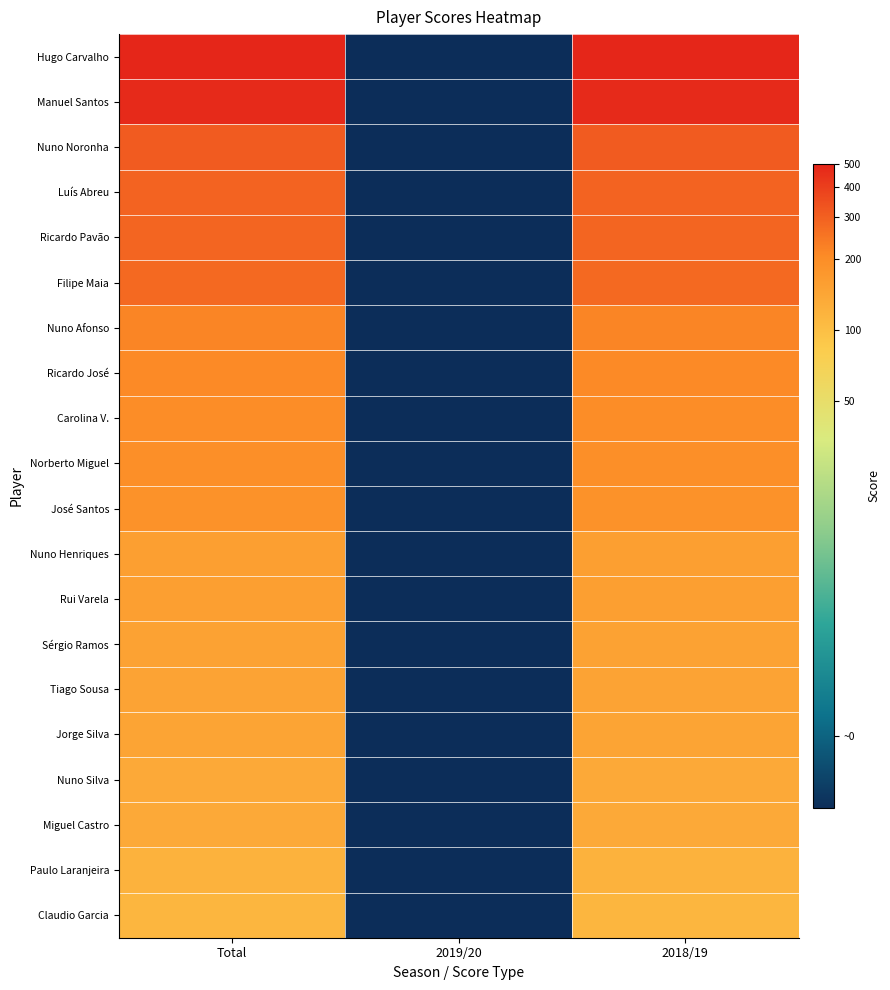

At 2019/20, list the series in order from largest to smallest.

Hugo Carvalho, Manuel Santos, Nuno Noronha, Luís Abreu, Ricardo Pavão, Filipe Maia, Nuno Afonso, Ricardo José, Carolina V., Norberto Miguel, José Santos, Nuno Henriques, Rui Varela, Sérgio Ramos, Tiago Sousa, Jorge Silva, Nuno Silva, Miguel Castro, Paulo Laranjeira, Claudio Garcia